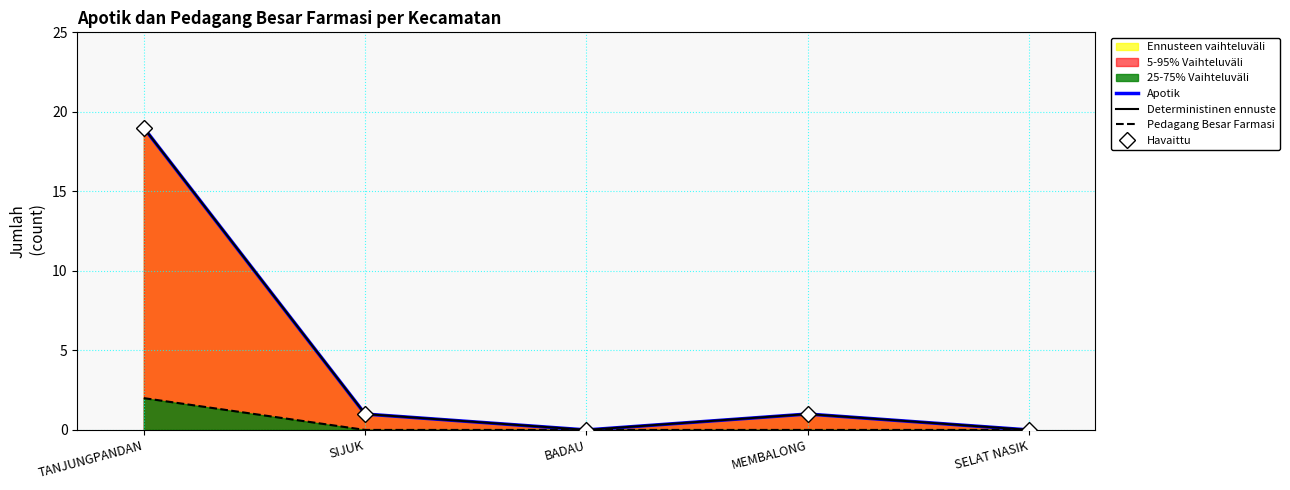

What is the average value of the Apotik series?

4